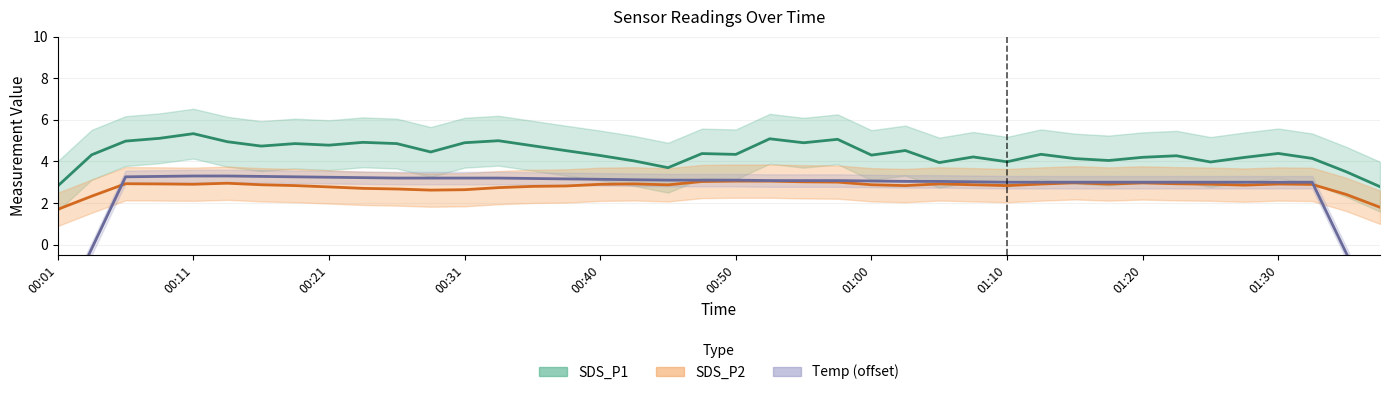

What is the total value across all series at 19?

10.5